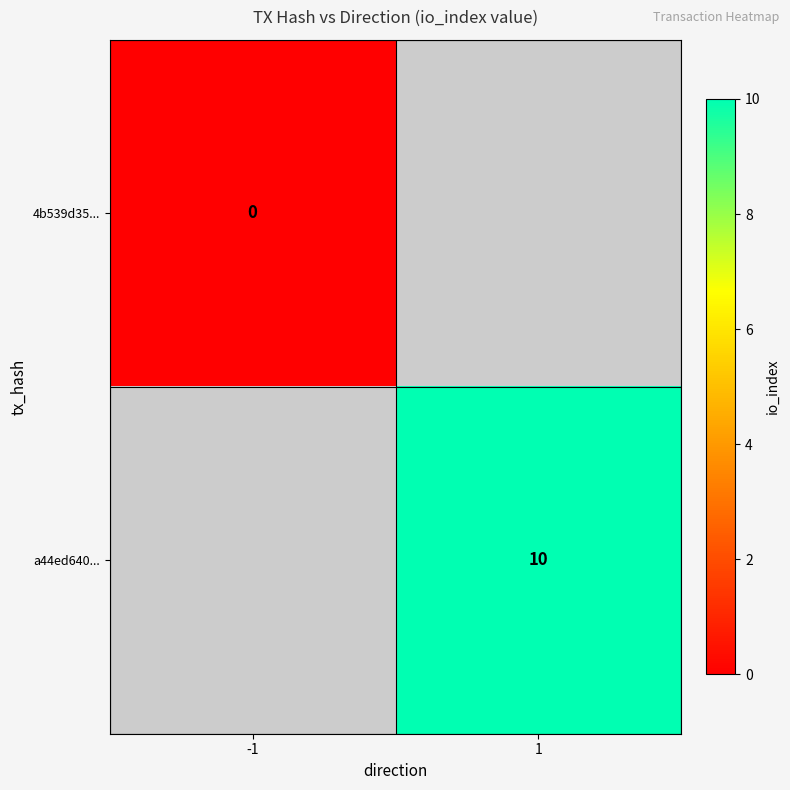

Which category has the lowest value across all series?

-1